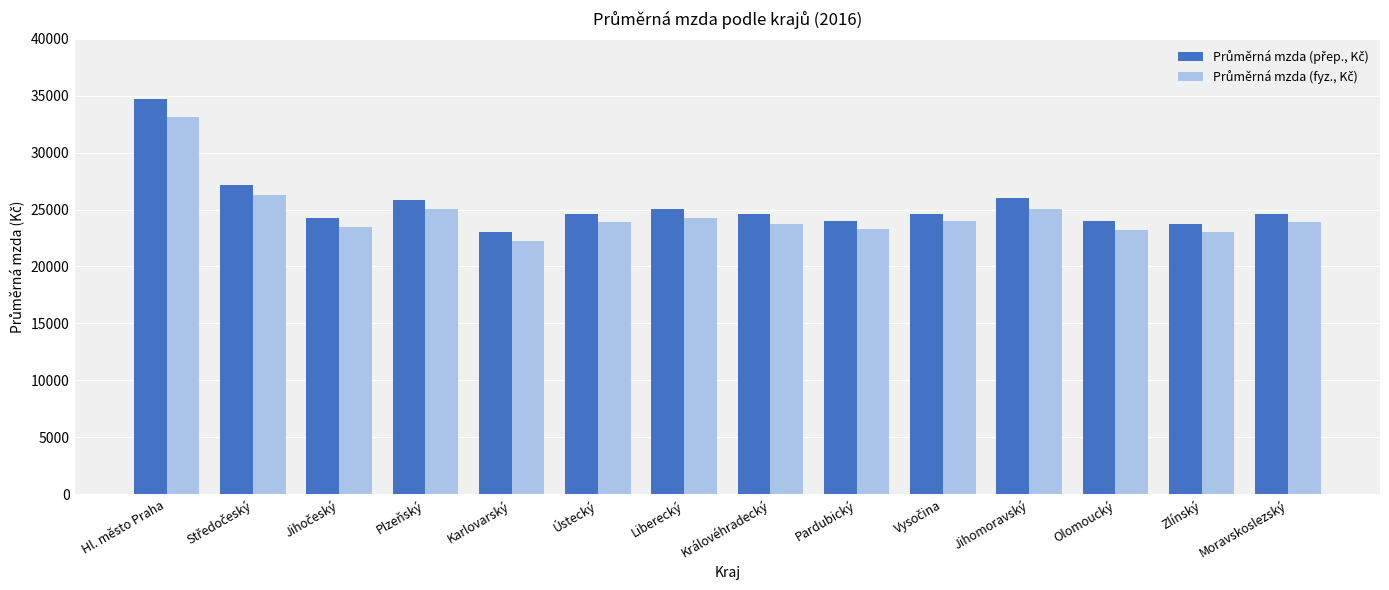

How many data points does each series have?

14